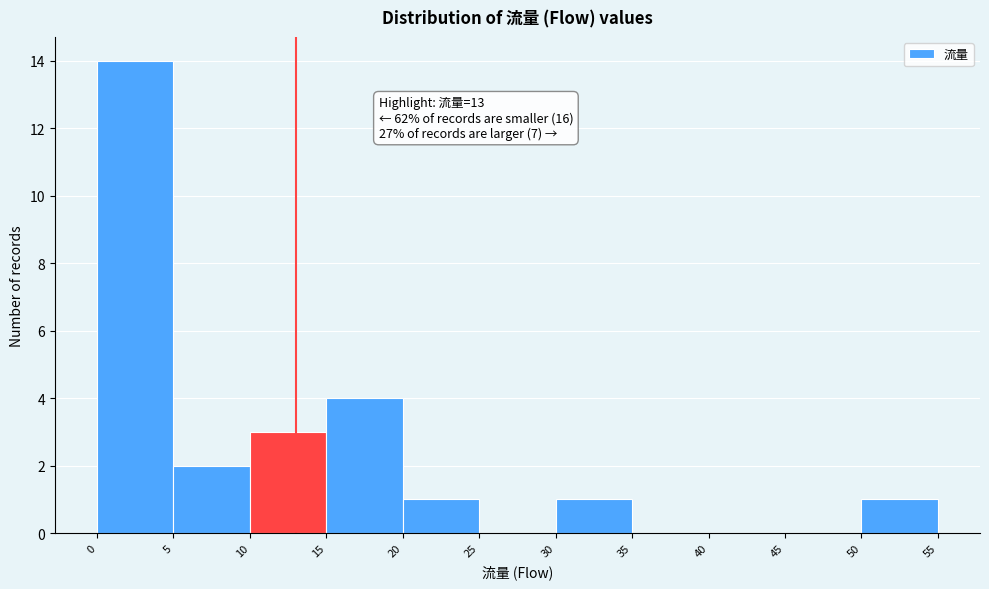

Over which range of the x-axis is the bar tallest?

0 to 5